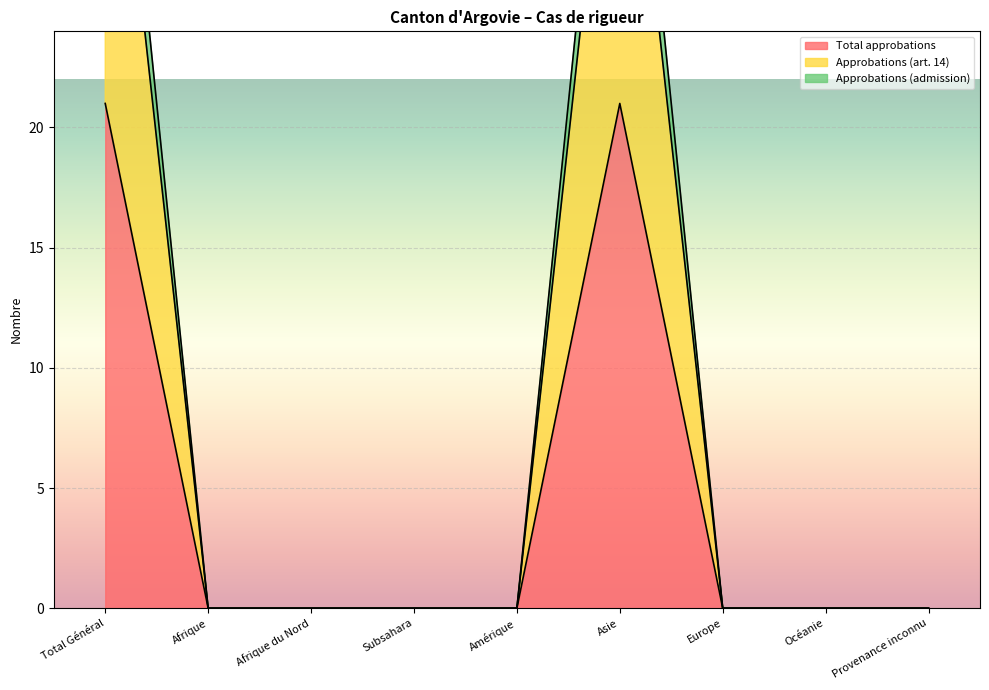

True or false: Approbations (art. 14) and Total approbations intersect in this chart.

False